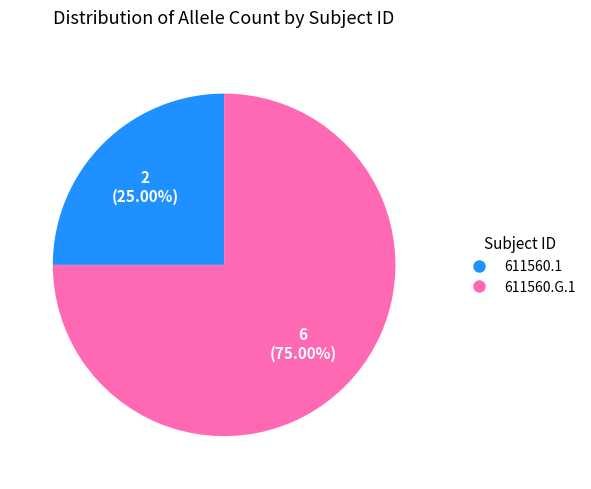

What portion of the pie excludes 611560.1?

75.0%